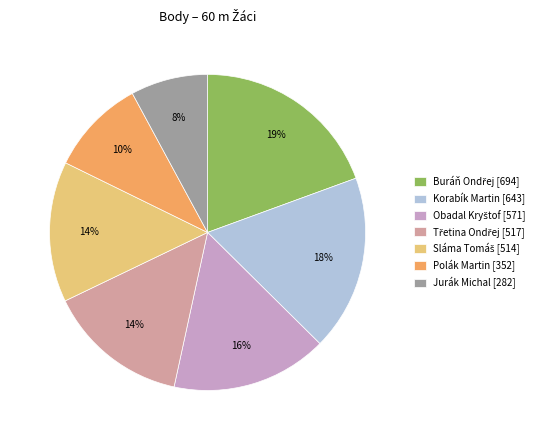

To the nearest percent, what is the average slice percentage?

14%